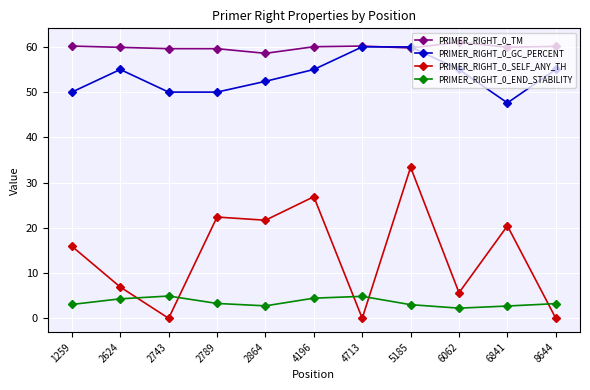

At which label does PRIMER_RIGHT_0_SELF_ANY_TH first exceed 15?

1259